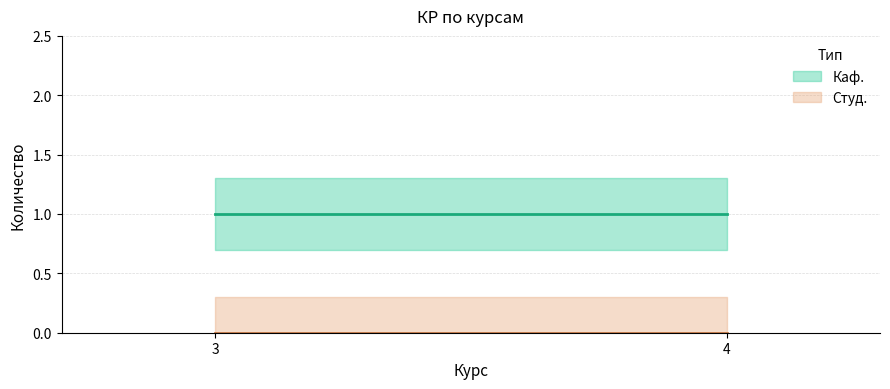

Reading left to right, list all the values displayed in this chart.

Каф.: 3=1	4=1
Студ.: 3=0	4=0